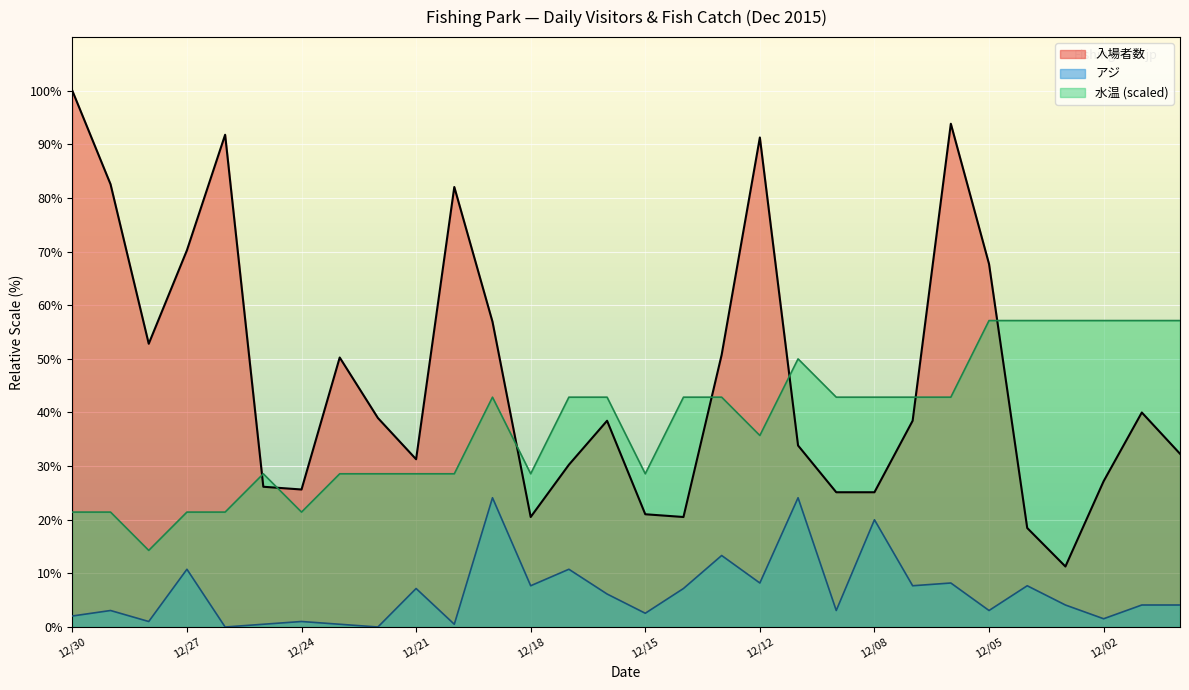

Which category has the highest value across all series?

12/30